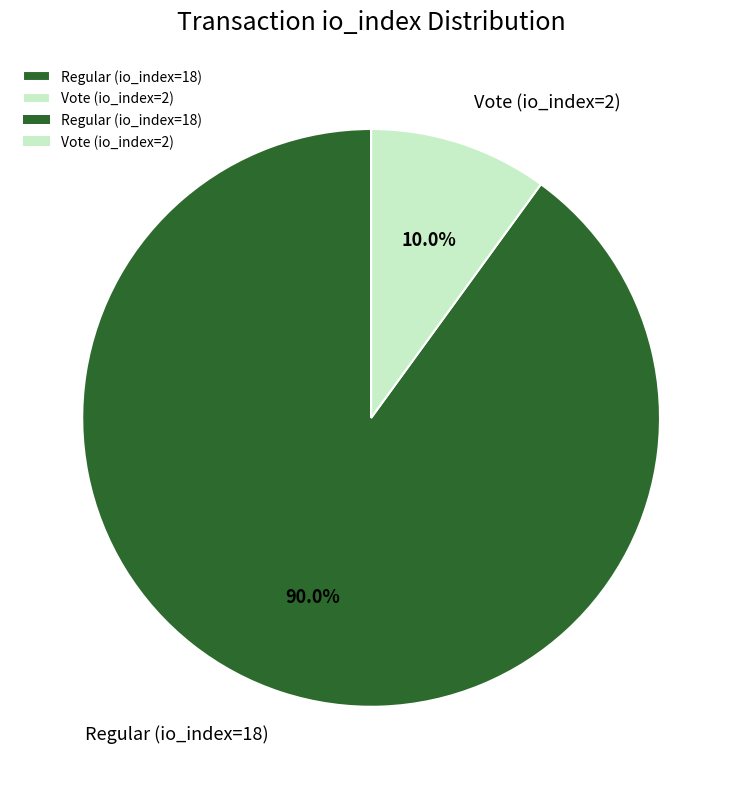

To the nearest percent, what is the difference between the Vote (io_index=2) and Regular (io_index=18) slice percentages?

80%